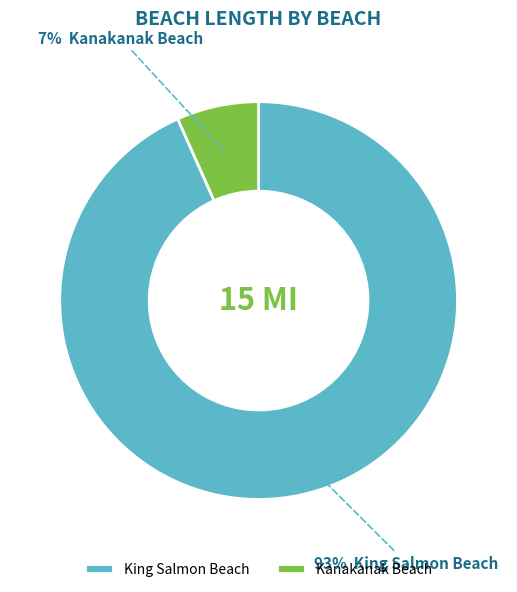

What is the largest slice in the pie chart?

King Salmon Beach